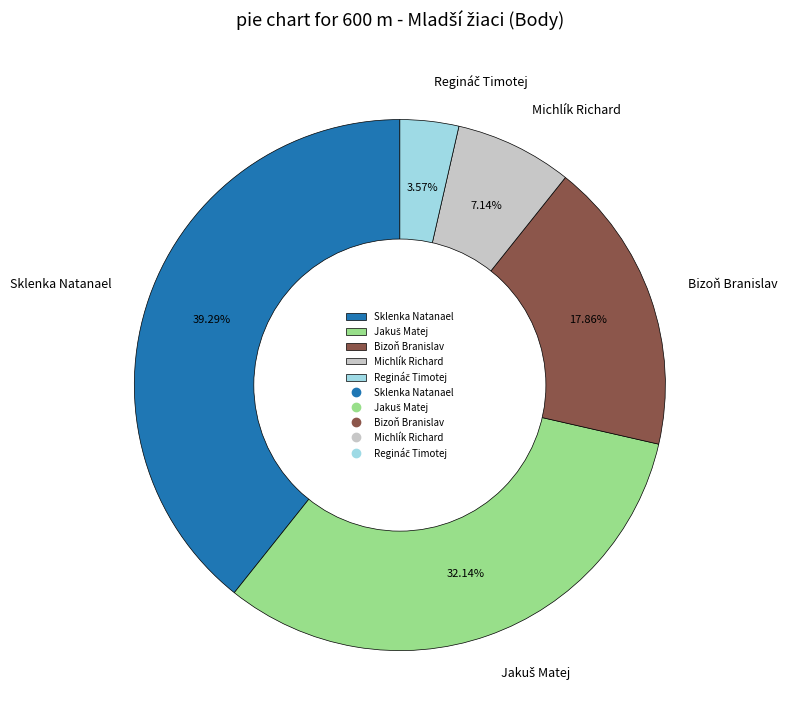

Which category has the biggest portion of the pie?

Sklenka Natanael